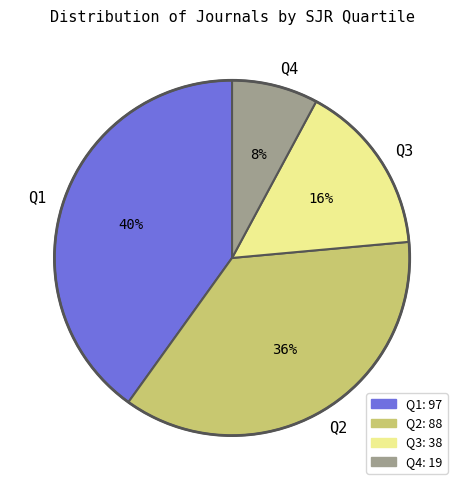

To the nearest percent, what is the average slice percentage?

25%